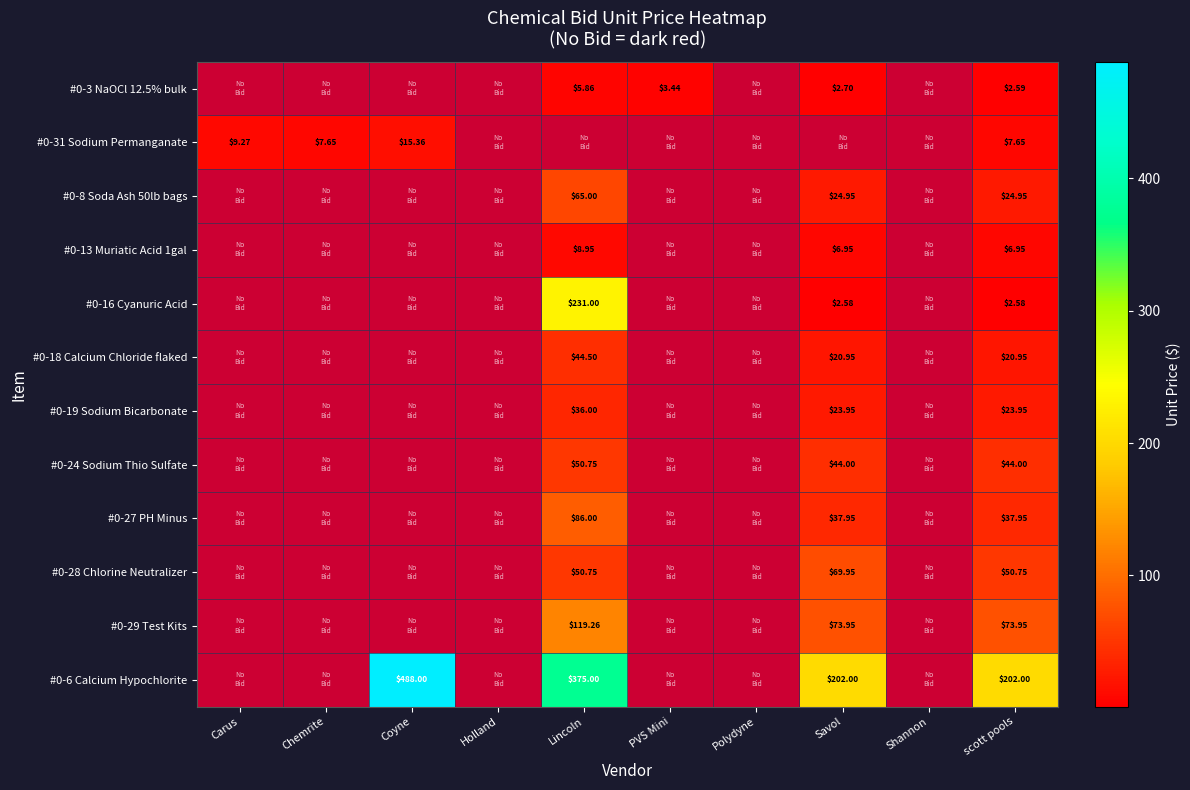

What is the smallest value displayed?

2.6